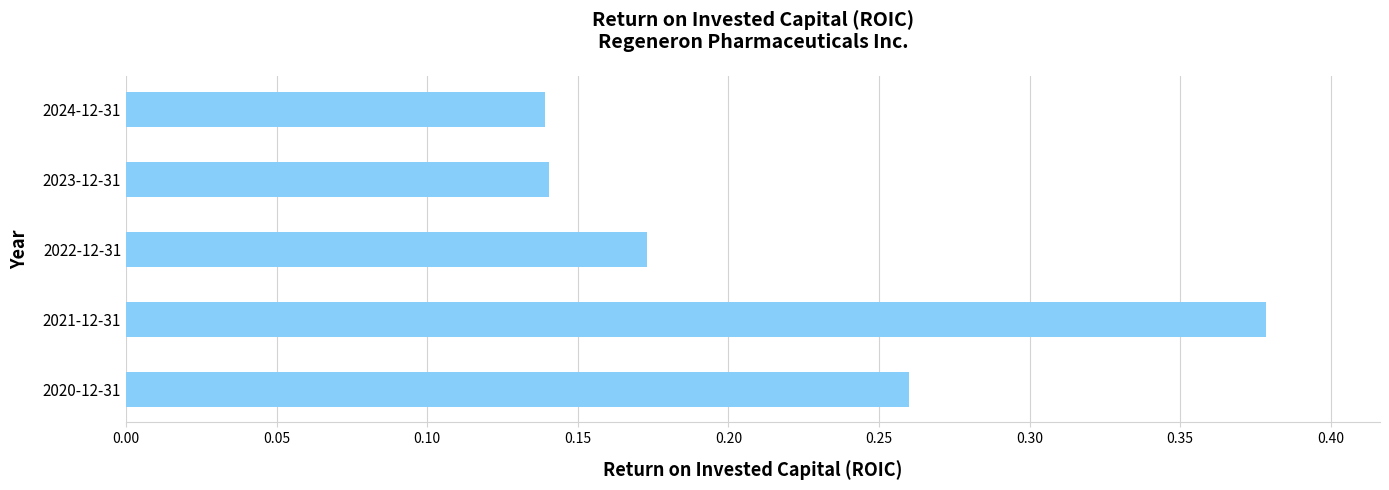

True or false: the data shows 0.1 at 2021-12-31.

False